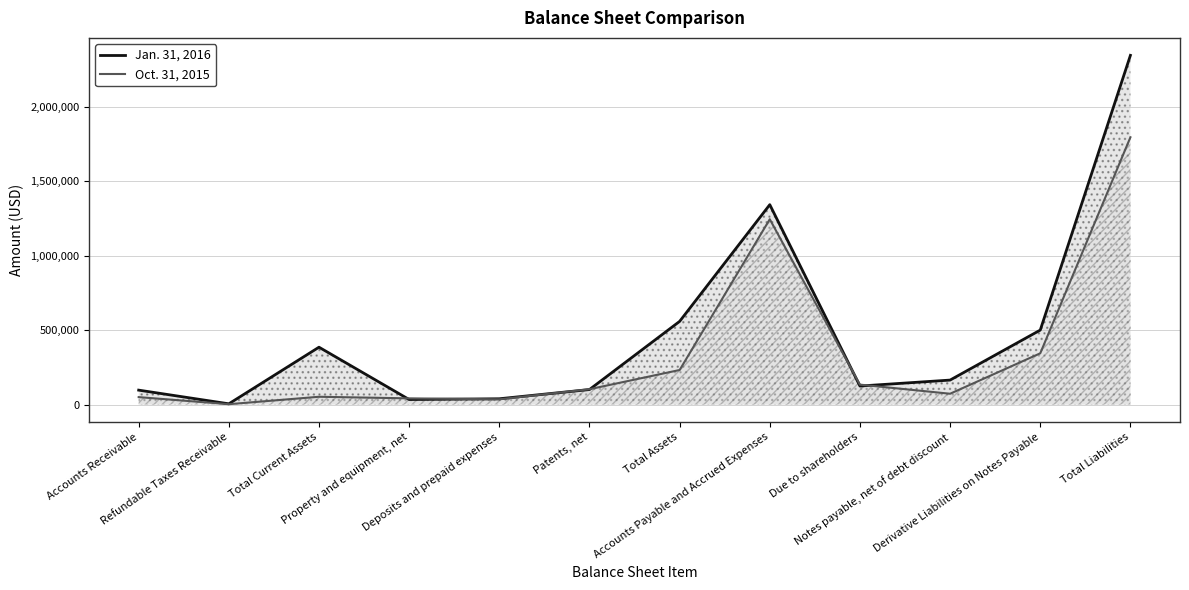

Which series ends up on top after the final intersection of Jan. 31, 2016 and Oct. 31, 2015?

Jan. 31, 2016